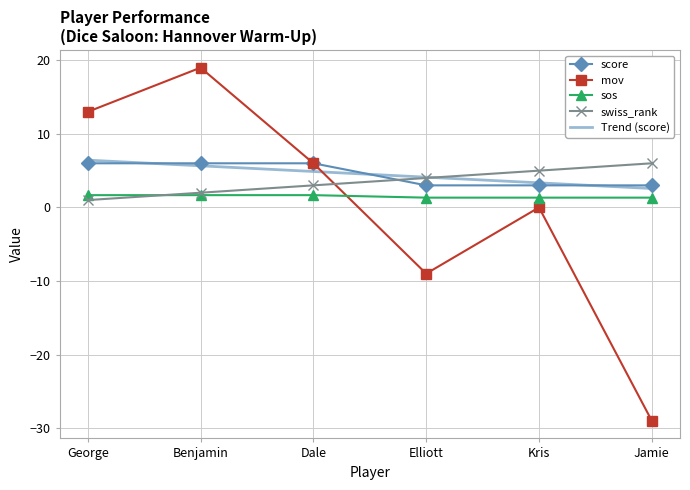

What value does the mov series have at Elliott?

-9.0